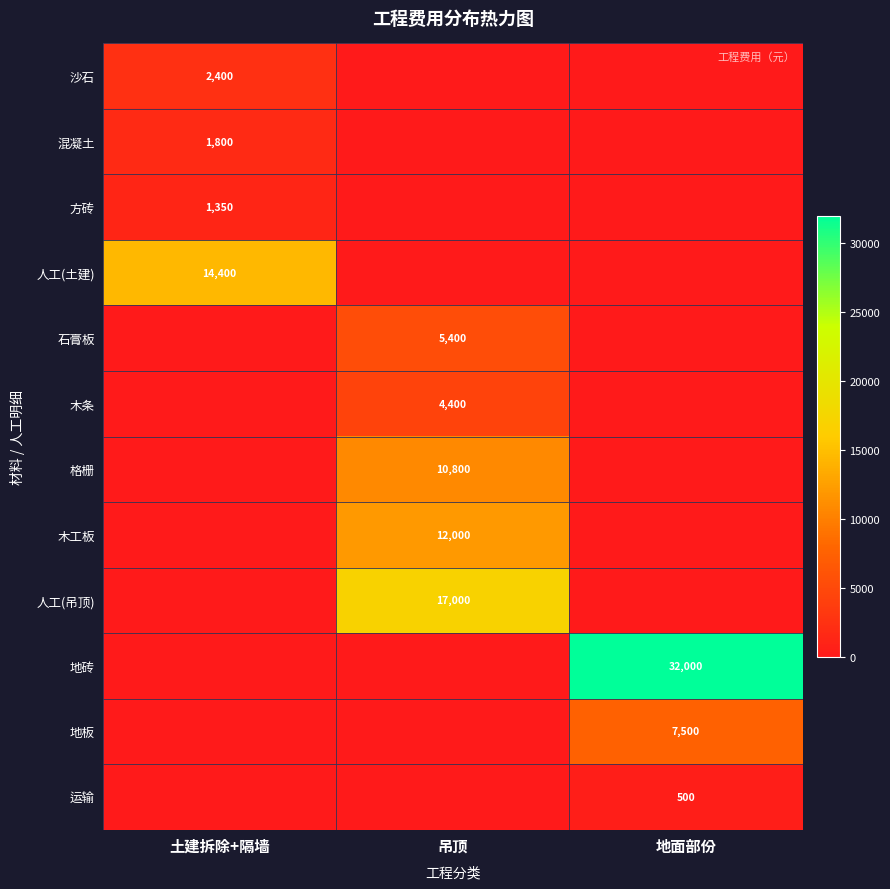

Which series has the widest spread of values?

地砖